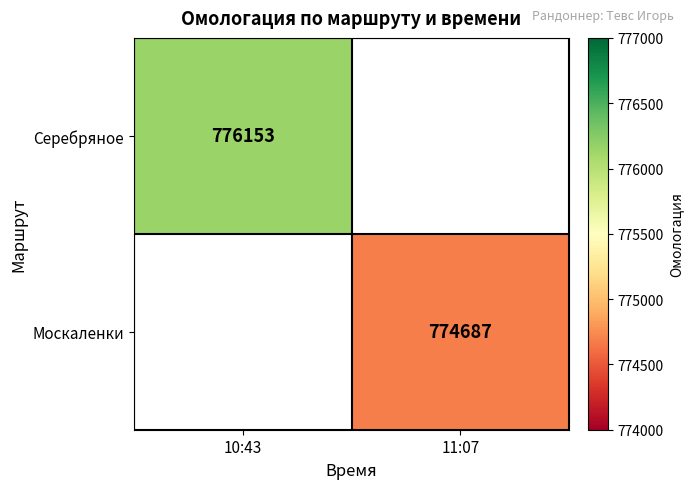

The value of Москаленки at 11:07 is 310446. True or false?

False